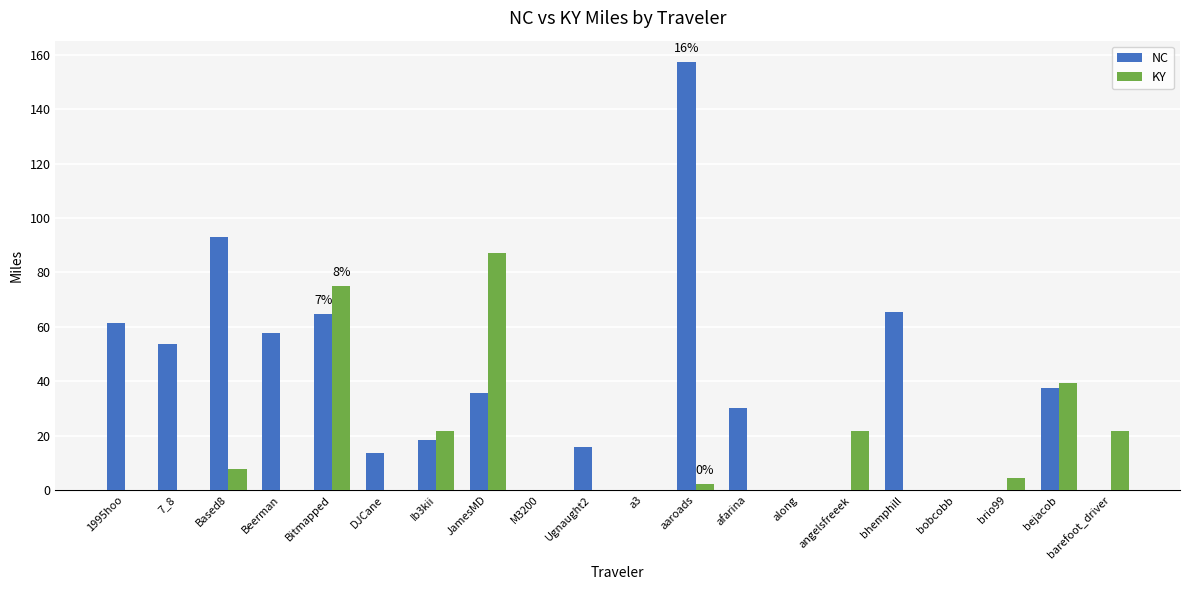

The KY series shows 75.2 at Bitmapped. True or false?

True